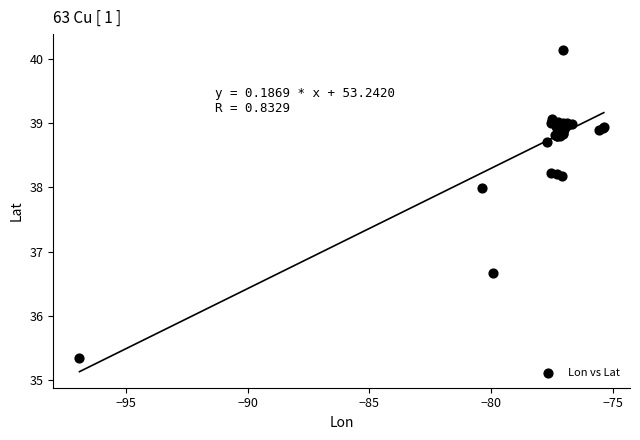

What Y value in the scatter plot is closest to 37?

36.7